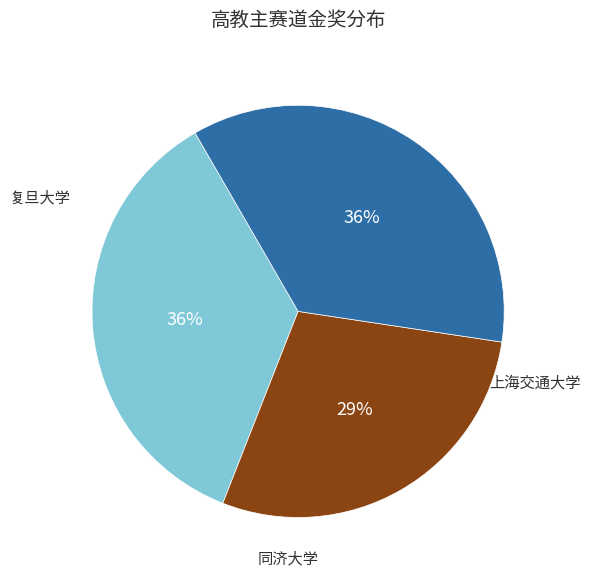

To the nearest percent, what is the difference between the largest and smallest slice percentages?

7%